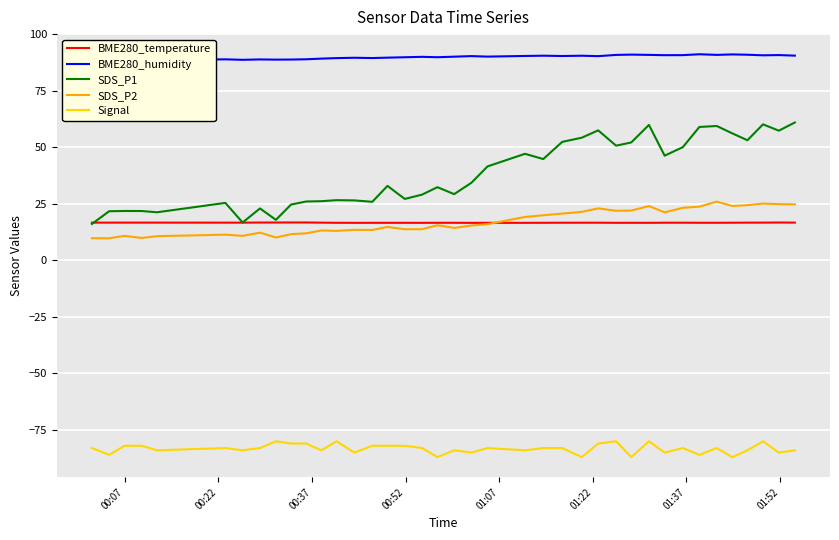

What is the average value of the Signal series?

-83.3